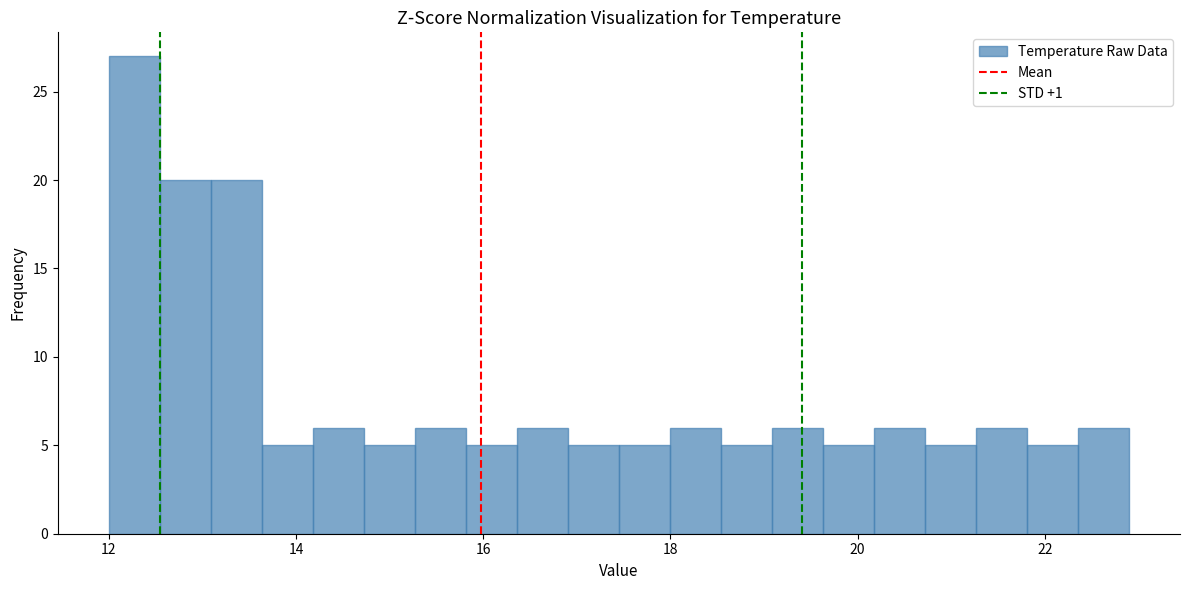

Around what value on the x-axis is the tallest bar? Give the approximate position of its centre, as read against the axis.

12.2